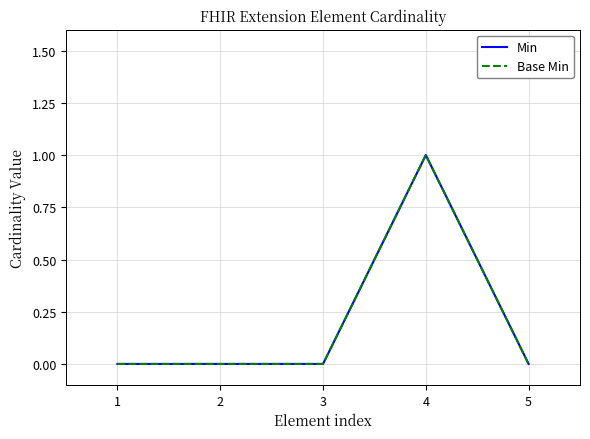

Does the chart display data point markers on the line(s)?

No